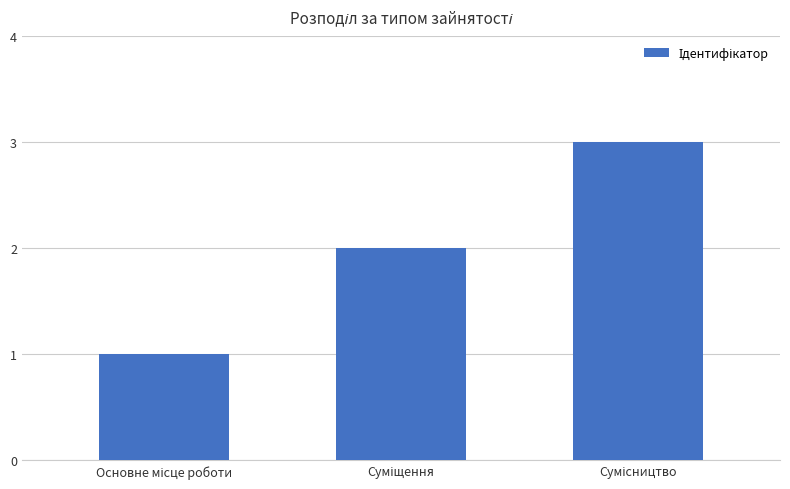

Does the chart contain stacked bars?

No